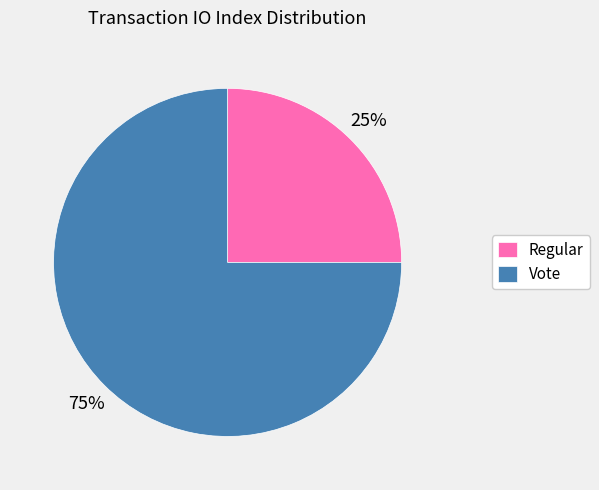

Do Vote and Regular together represent more than half of the pie?

Yes